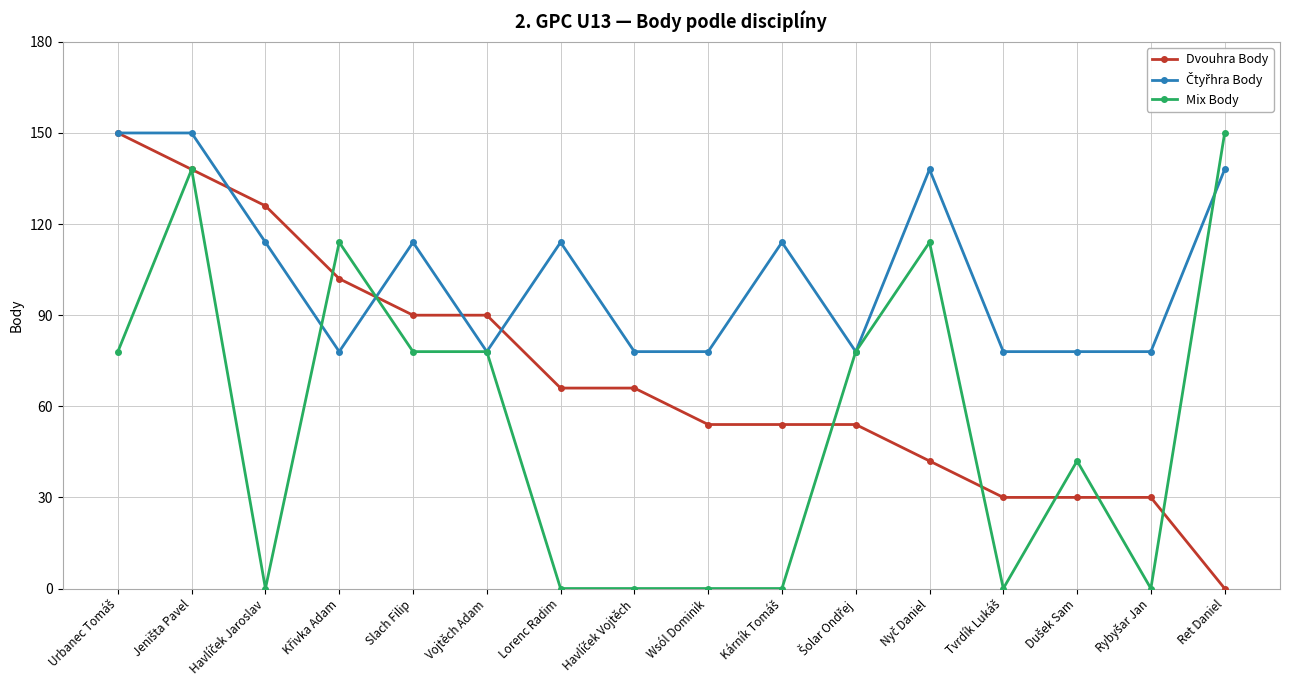

What is the total value across all series at Ret Daniel?

288